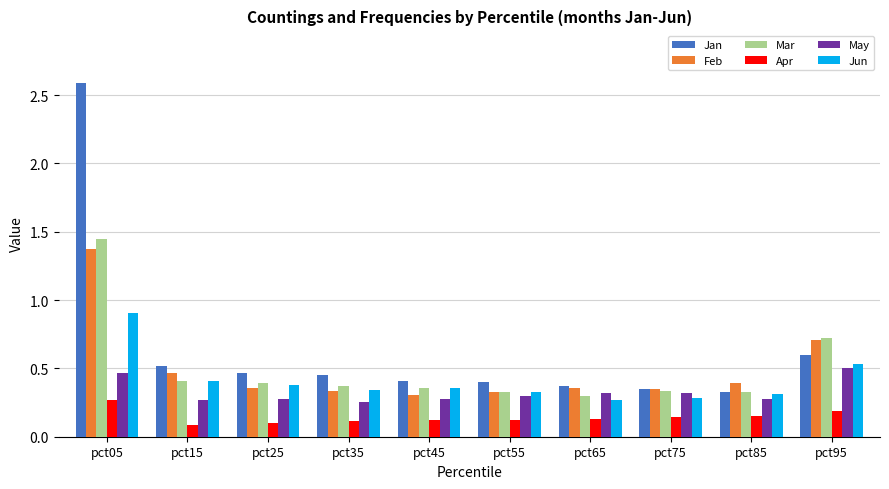

Which series has the largest total across all categories?

Jan